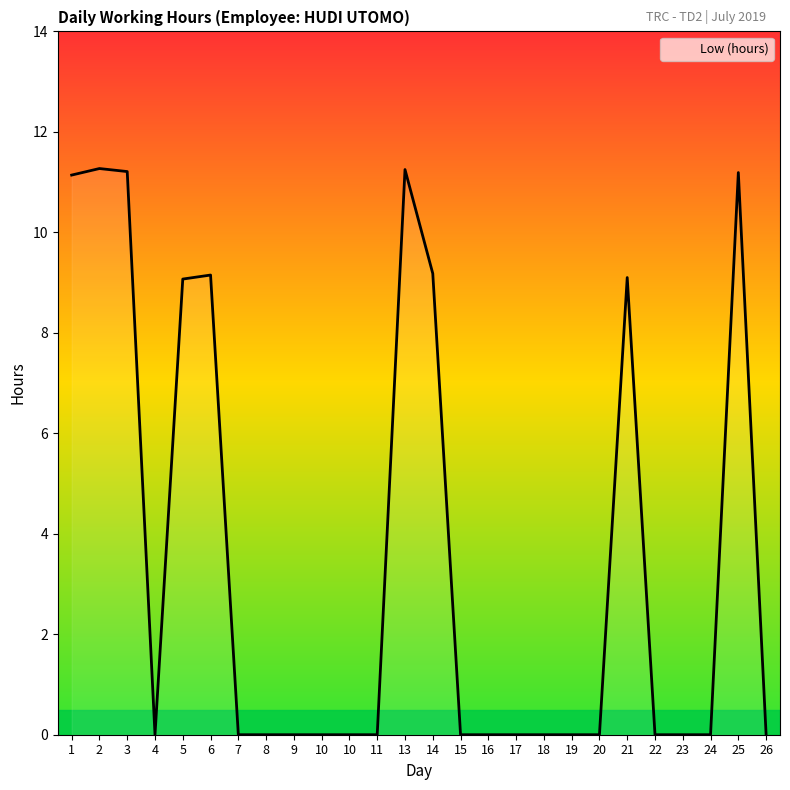

At which category does the data reach its first local valley?

4